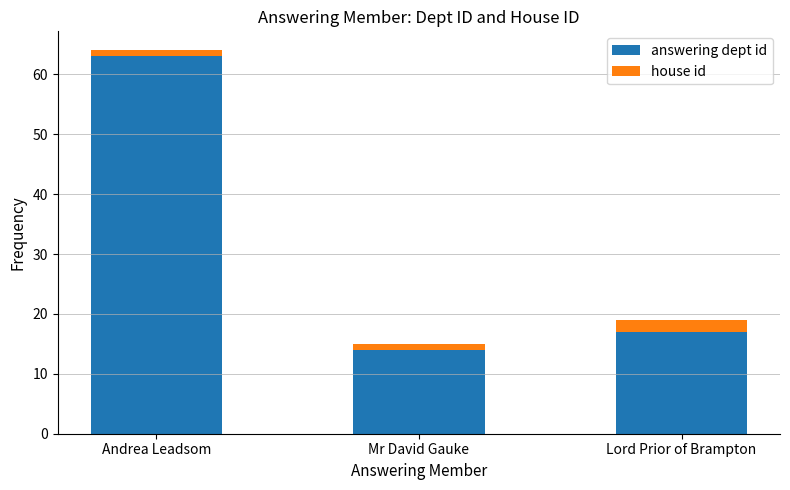

At which category is the sum across all series the highest?

Andrea Leadsom